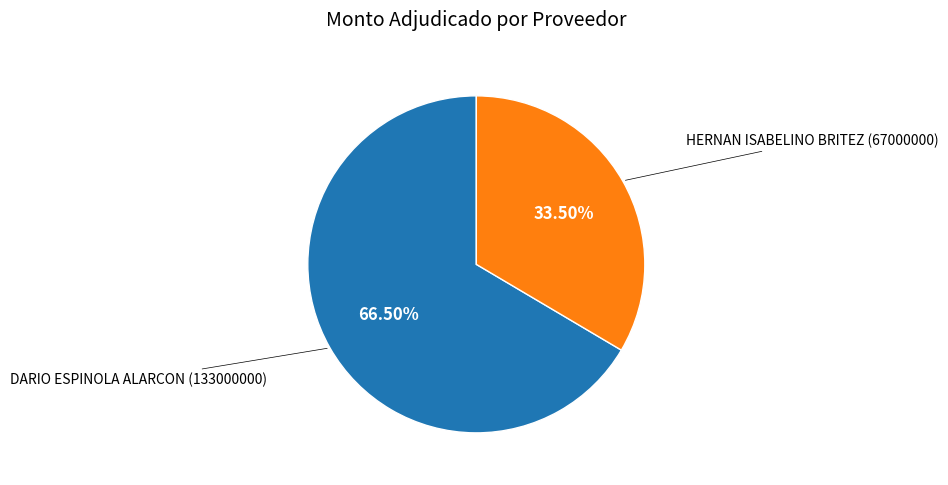

Is there a majority slice in this chart?

Yes